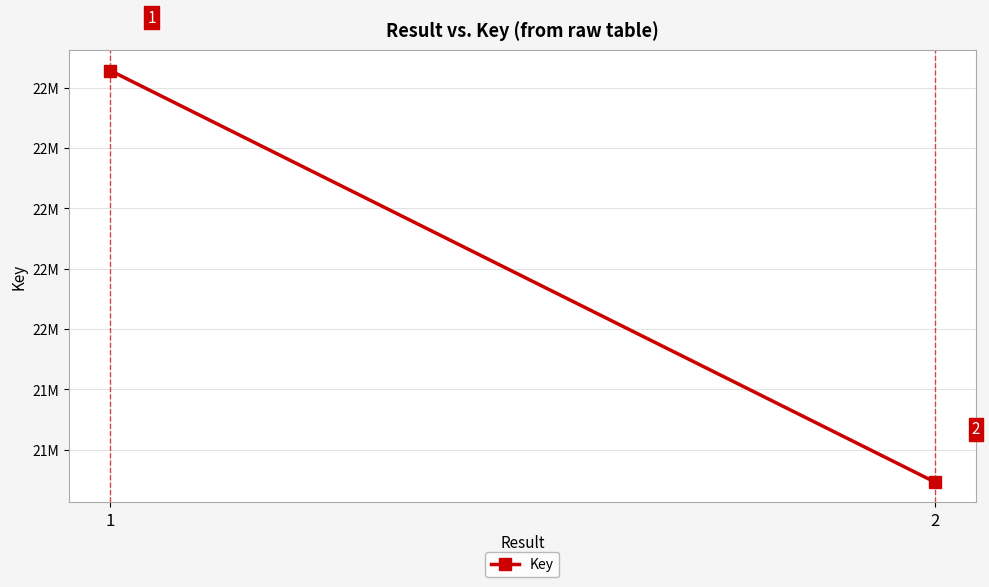

Rank the categories by value from highest to lowest.

1, 2